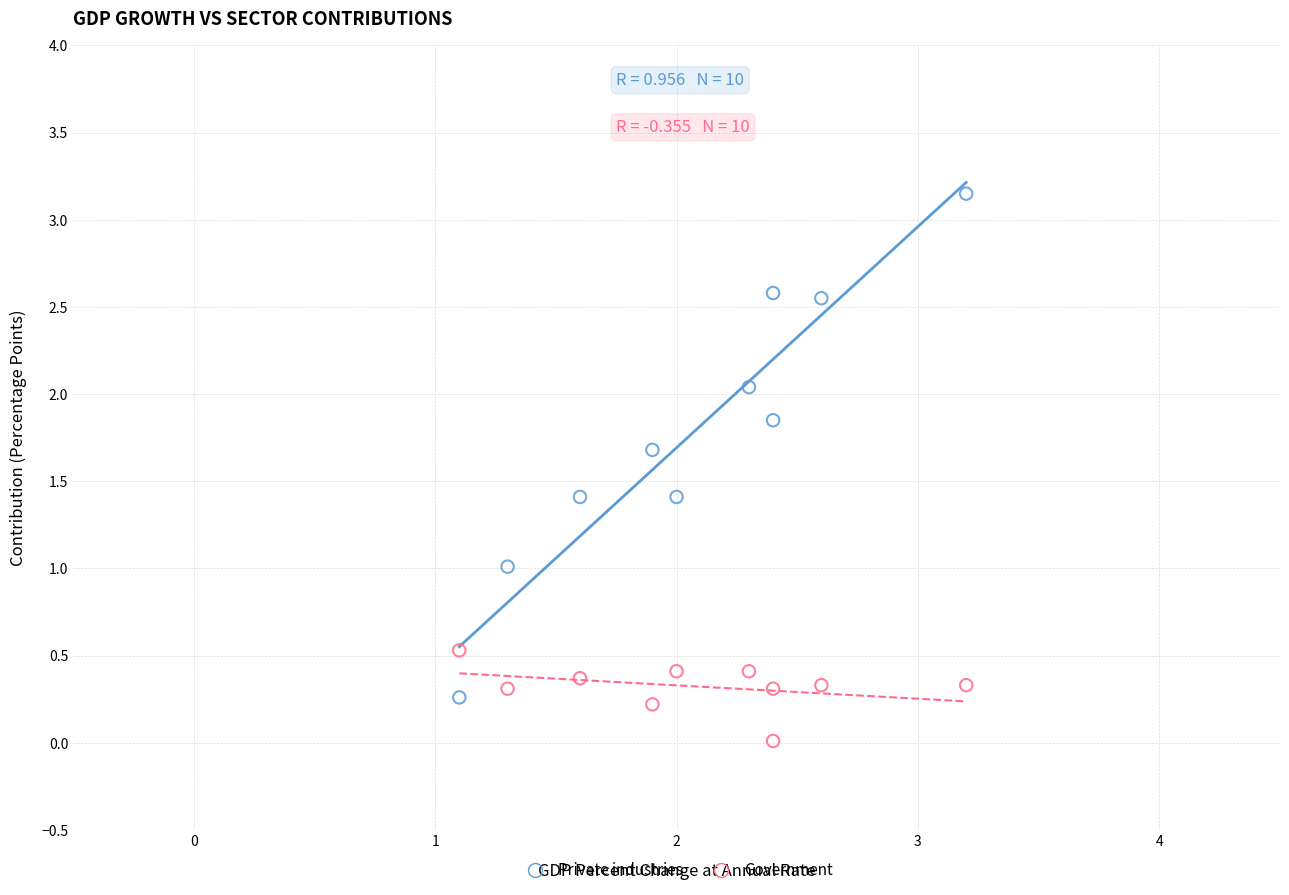

Across all data points, what is the range of X values (max minus min)?

2.1